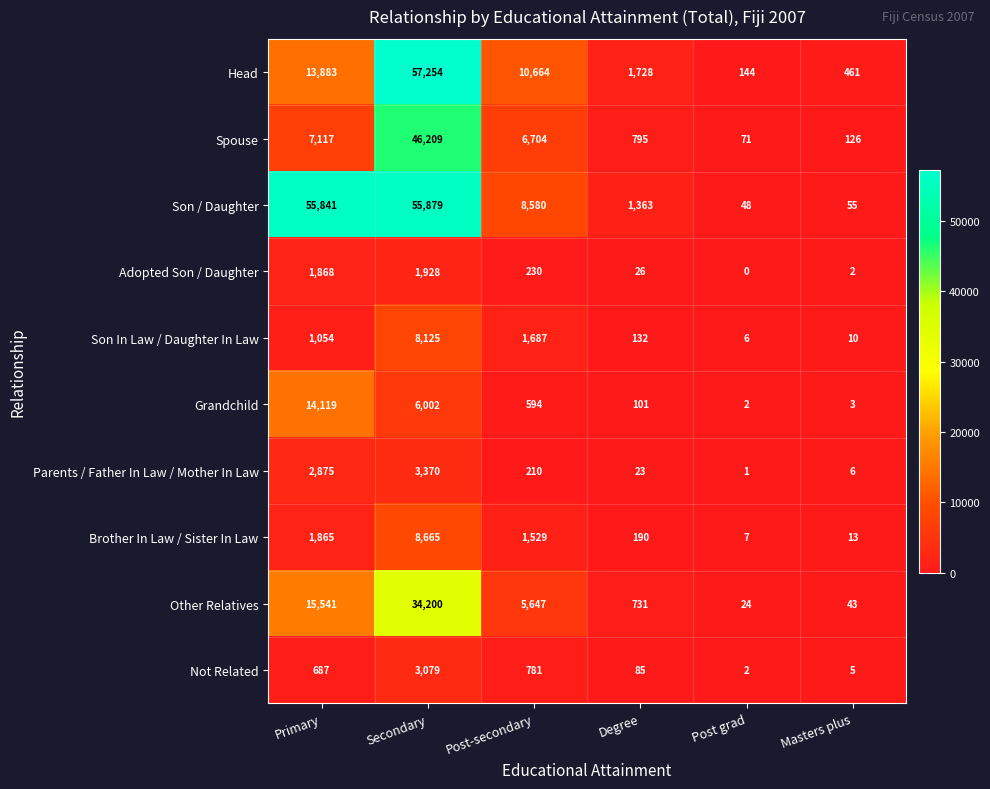

The value of Parents / Father In Law / Mother In Law at Post-secondary is 91. True or false?

False